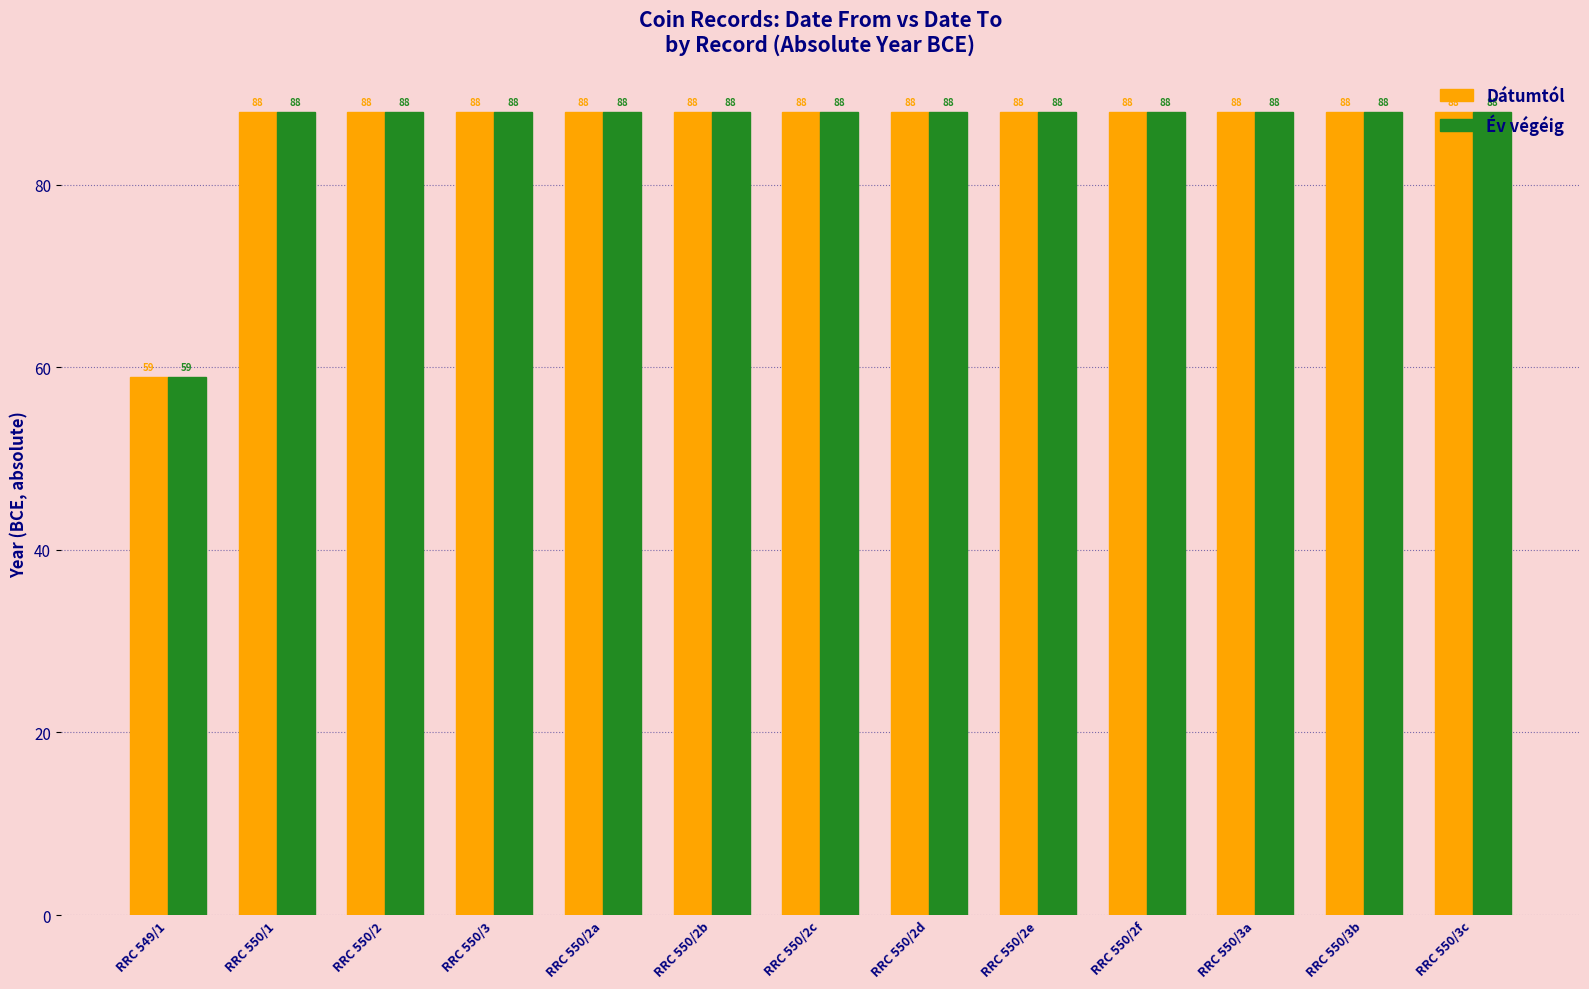

At how many categories does at least one series exceed 64?

12